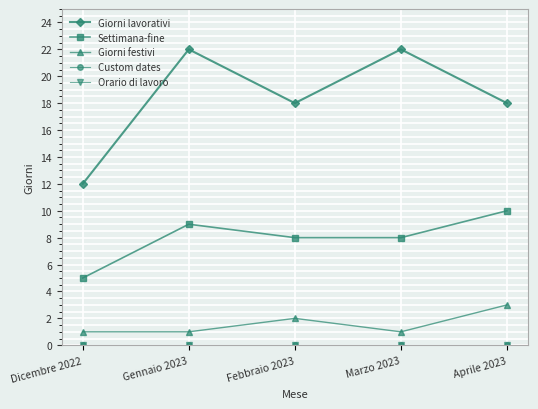

What is the total value across all series at Febbraio 2023?

28